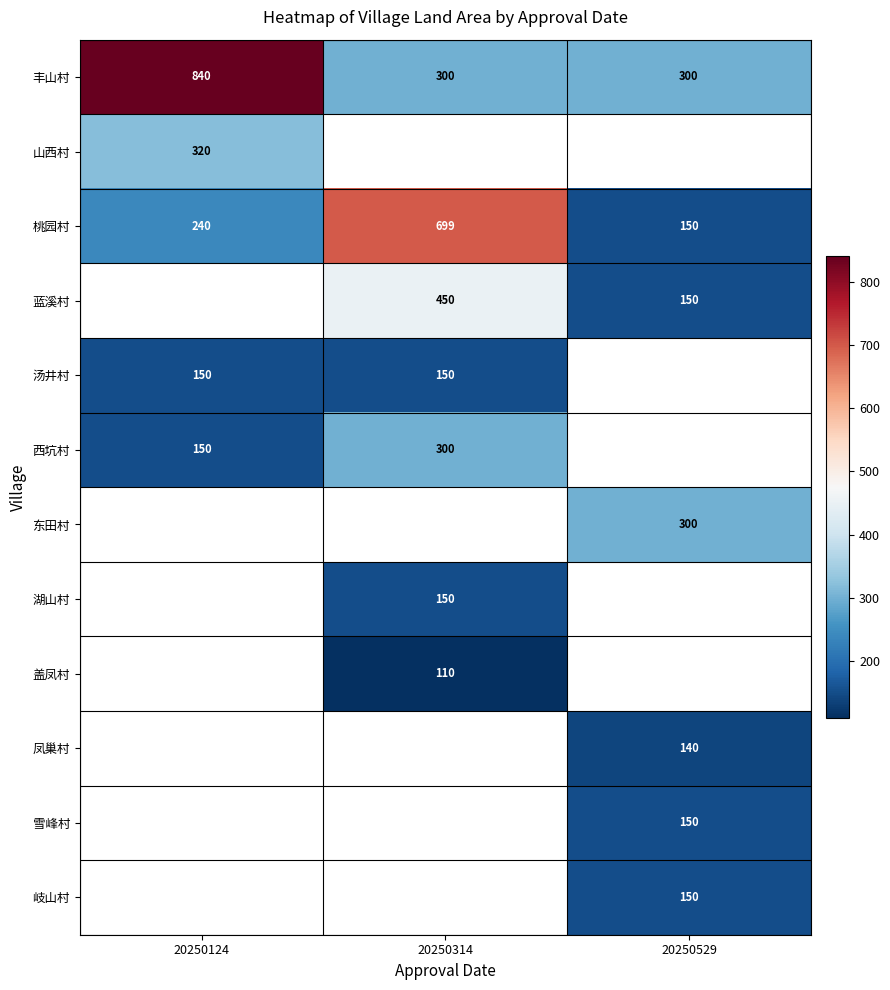

Is the value of 西坑村 at 20250314 greater than the value of 岐山村 at 20250529?

Yes